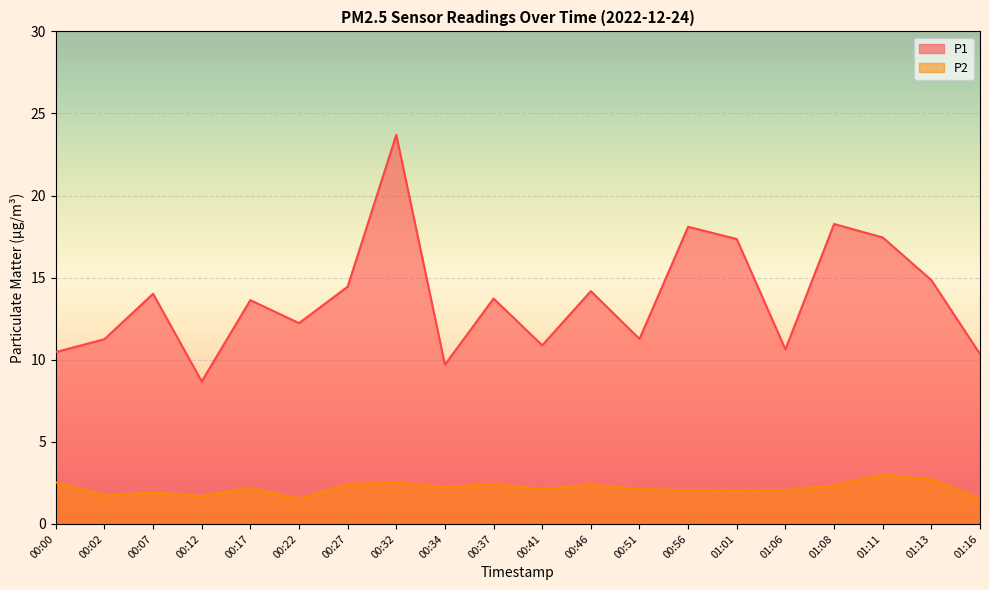

What is the value of the P2 point at the 8th from the left?

2.5